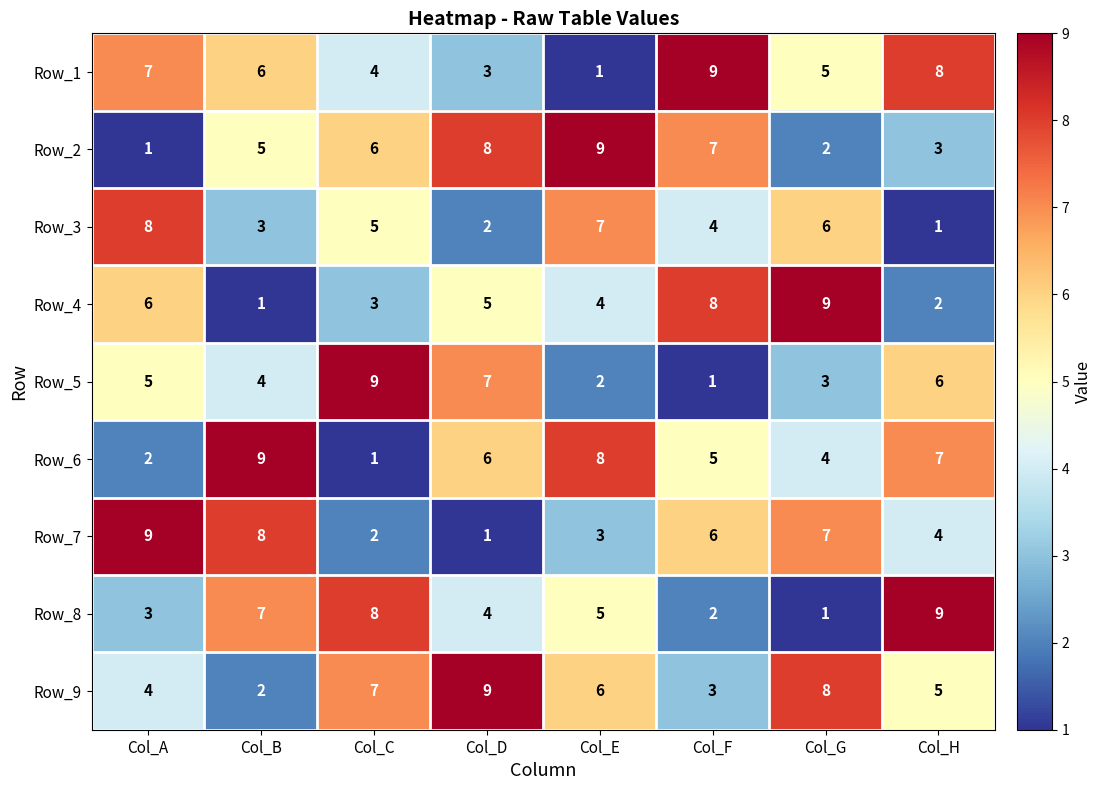

What is the approximate value of Row_4 at Col_A?

6